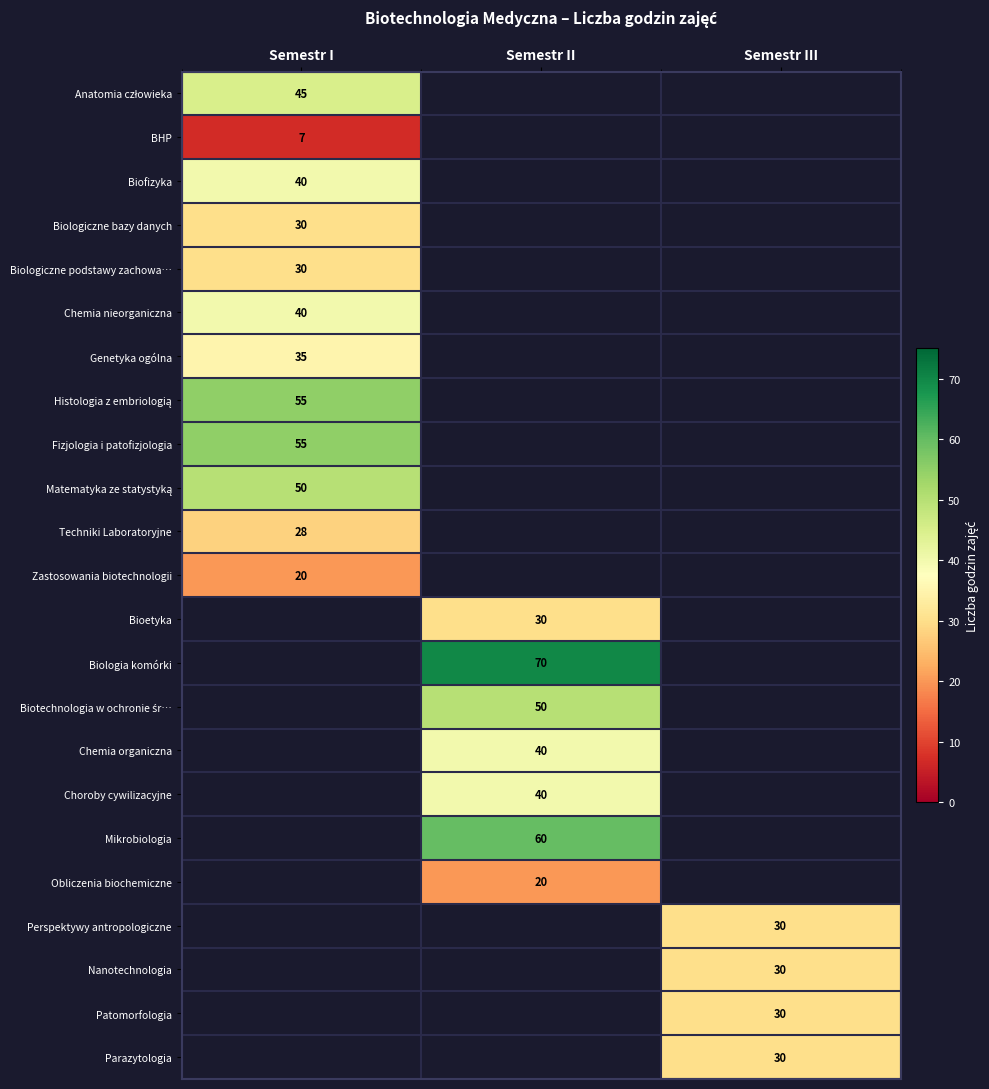

The Patomorfologia series shows 12 at Semestr III. True or false?

False